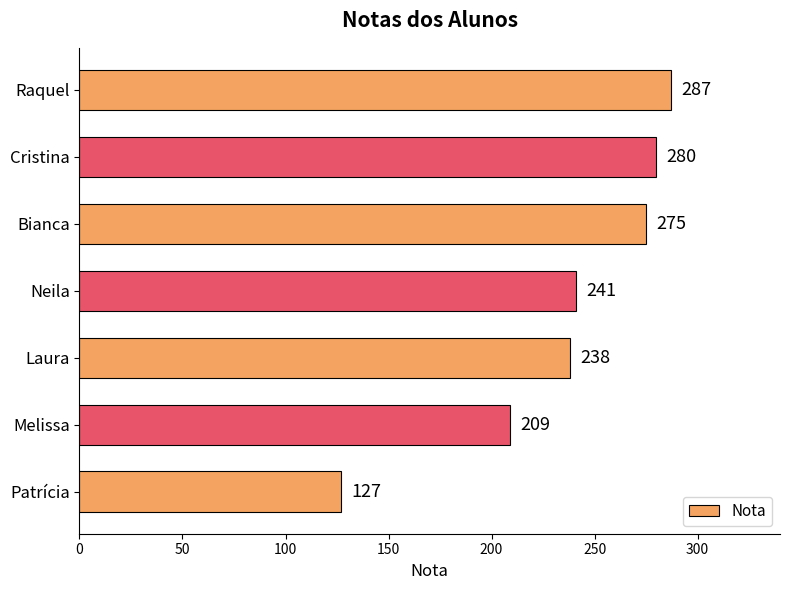

What is the sum of the values at Cristina and Bianca?

555